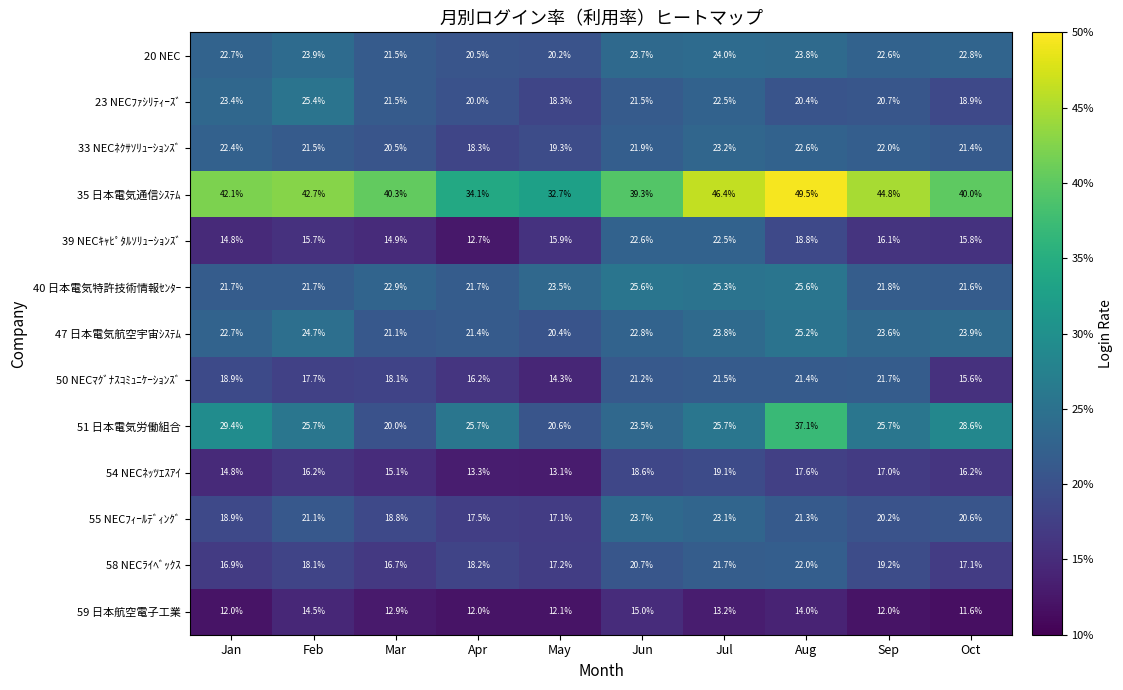

True or false: 33 NECﾈｸｻｿﾘｭｰｼｮﾝｽﾞ has a value of 22.6 at Aug.

True